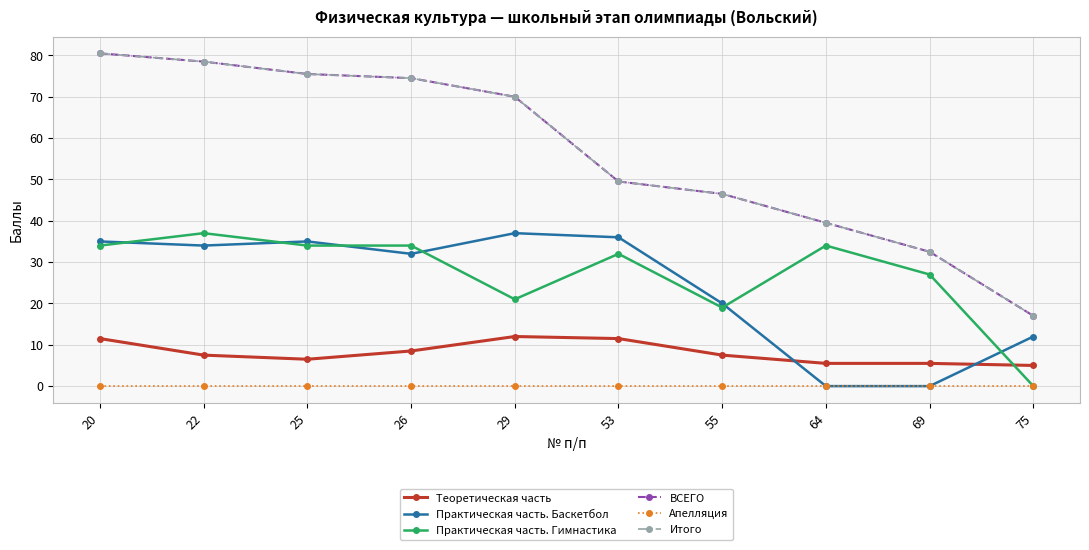

Does the chart have visible grid lines?

Yes